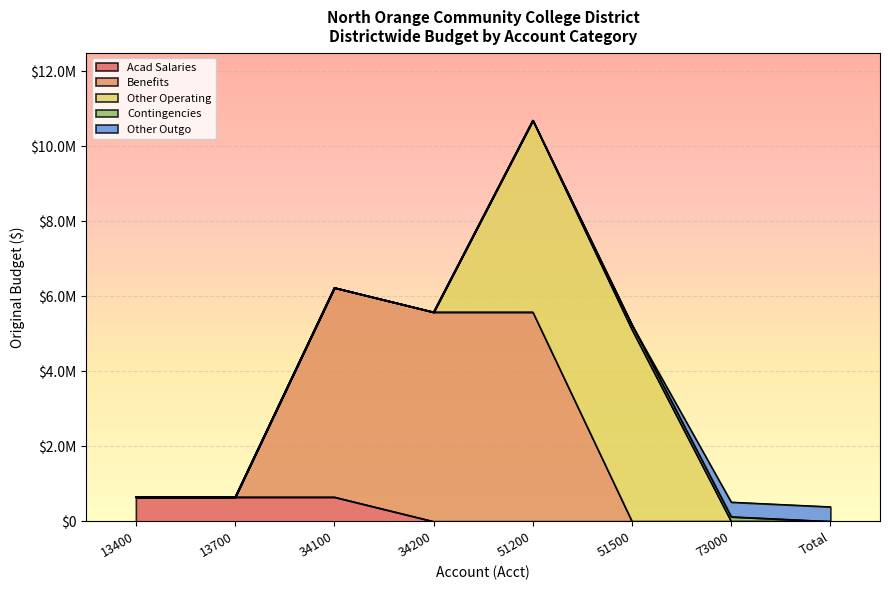

Rank the categories by Benefits value from highest to lowest.

34100, 34200, 51200, 13400, 13700, 51500, 73000, Total